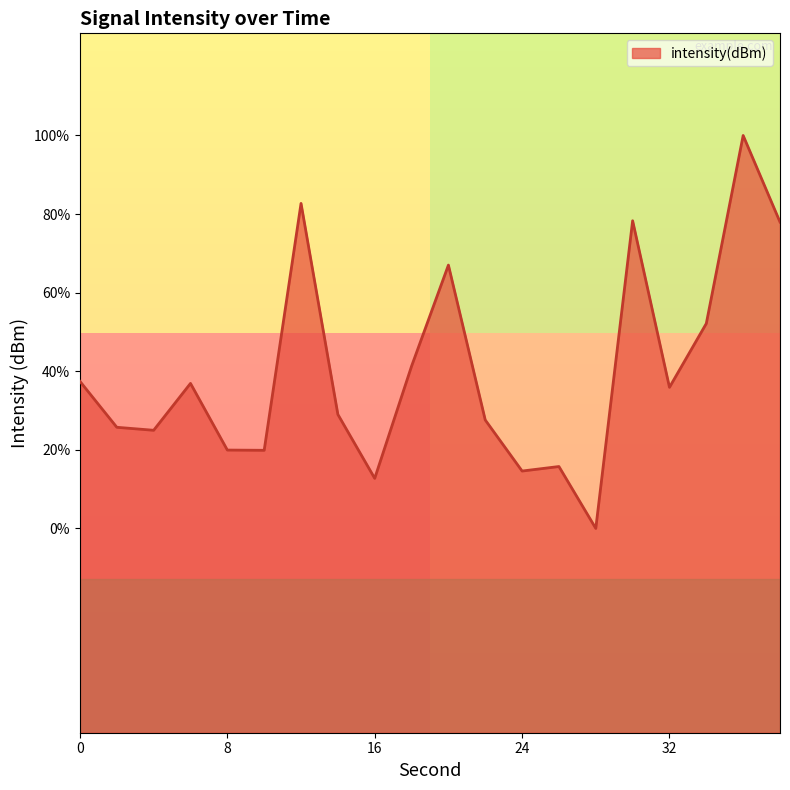

What is the sum of the values at 28 and 36?

-259.6